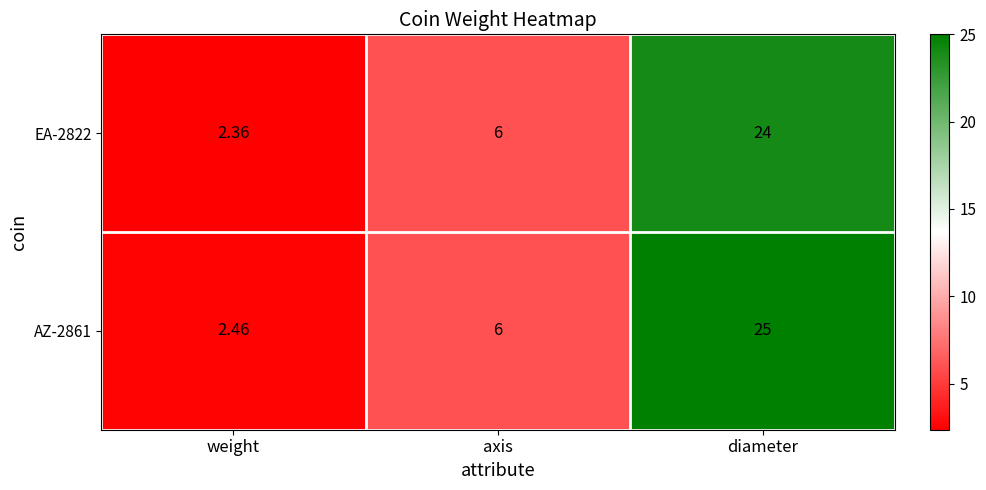

At which category does the chart reach its minimum across all series?

weight